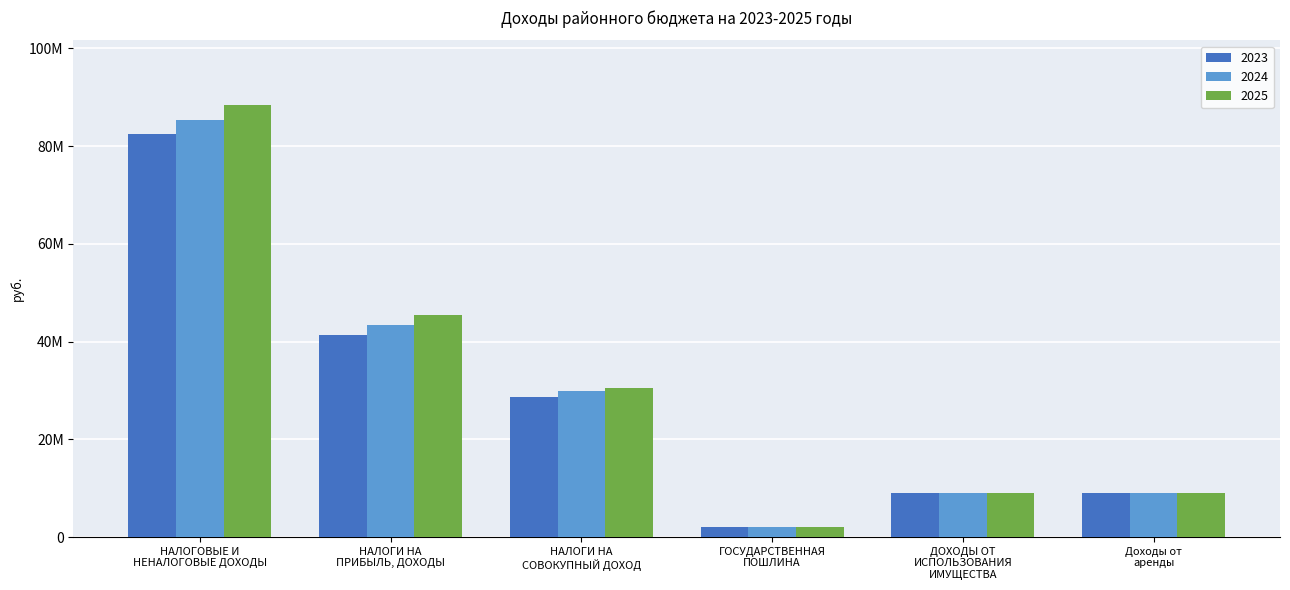

What are all the series names shown in the legend?

2023, 2024, 2025